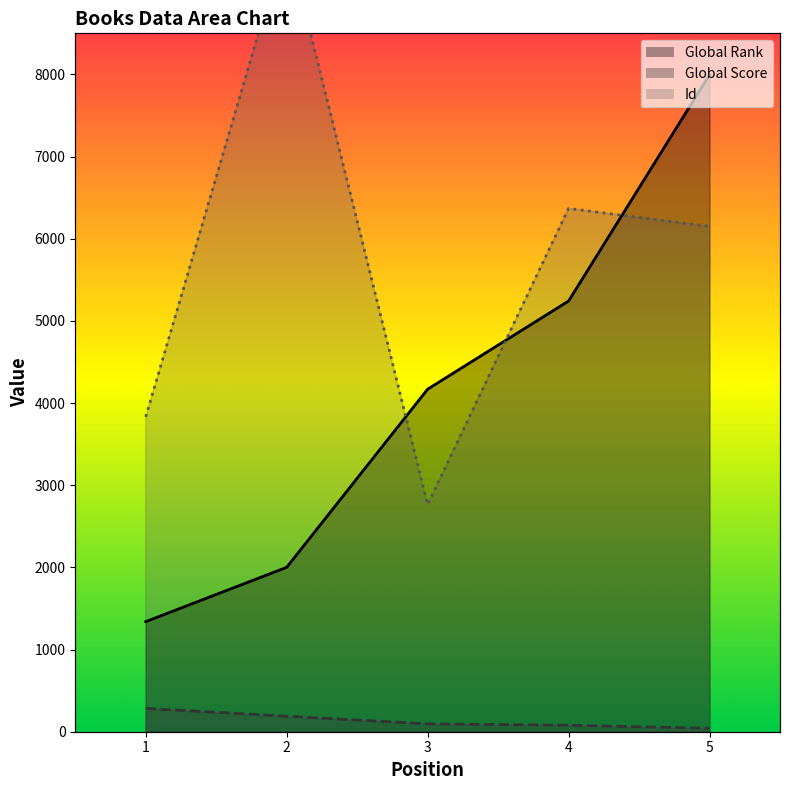

Is the value of Global Rank at 5 greater than the value of Id at 2?

No